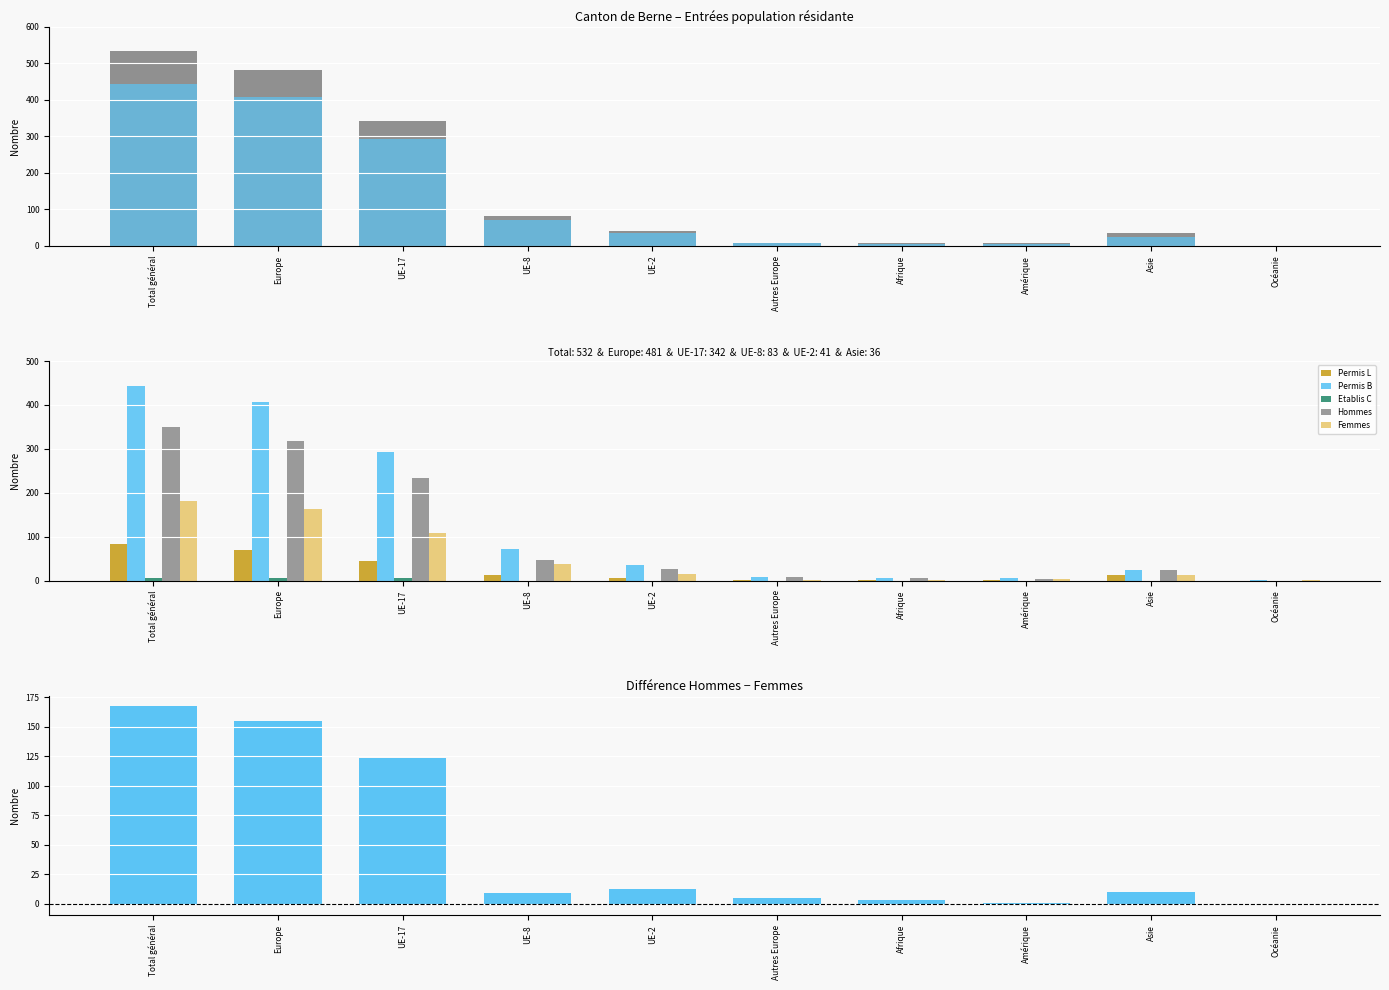

At which label is Femmes closest to 91?

UE-17